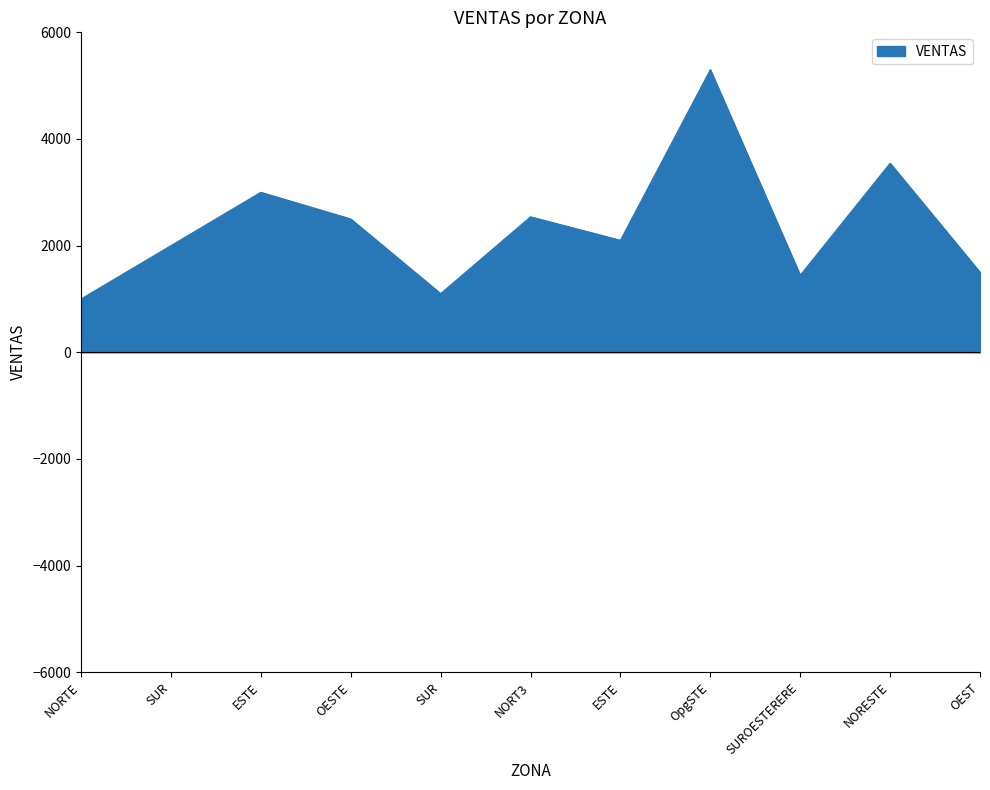

Which has a higher value, SUR or SUR?

SUR